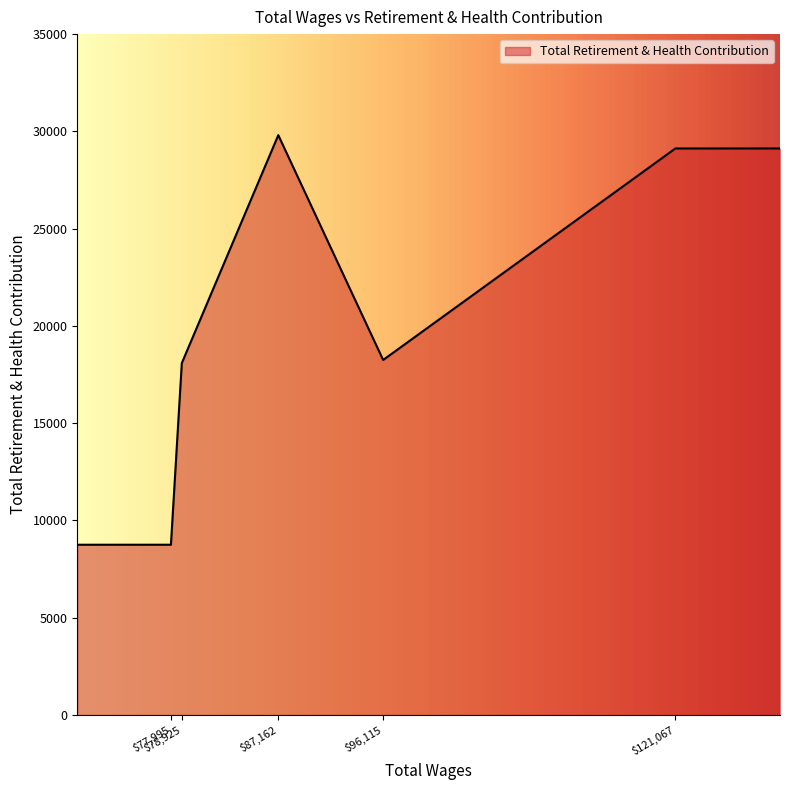

What is the smallest value displayed?

8752